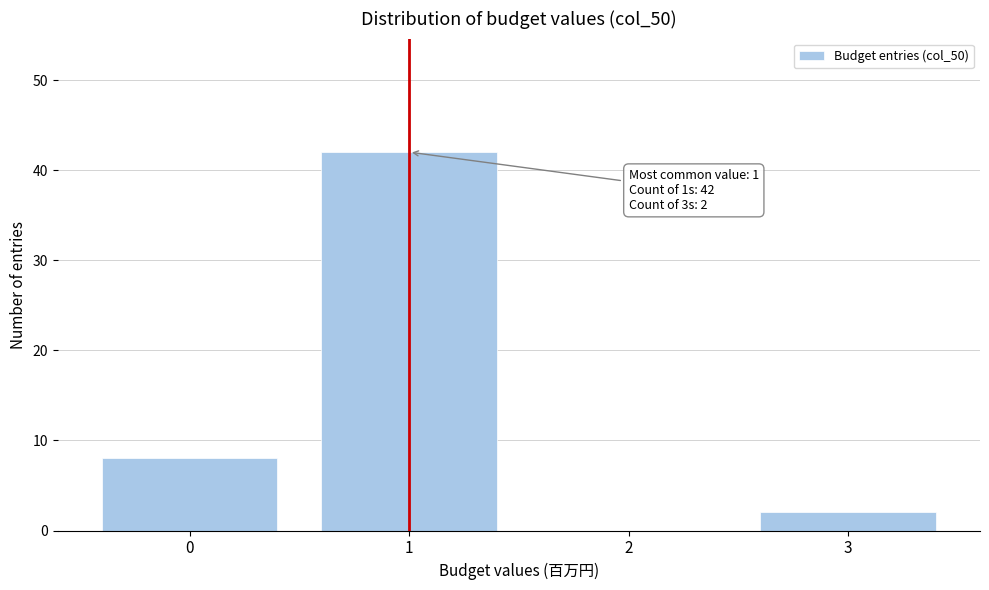

Which range on the x-axis has the tallest bar?

0.5 to 1.5